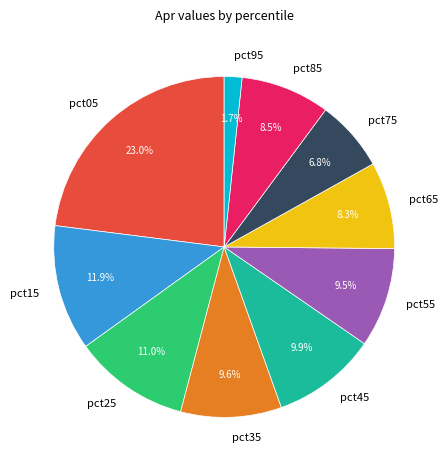

Does pct05 represent more than half of the total?

No